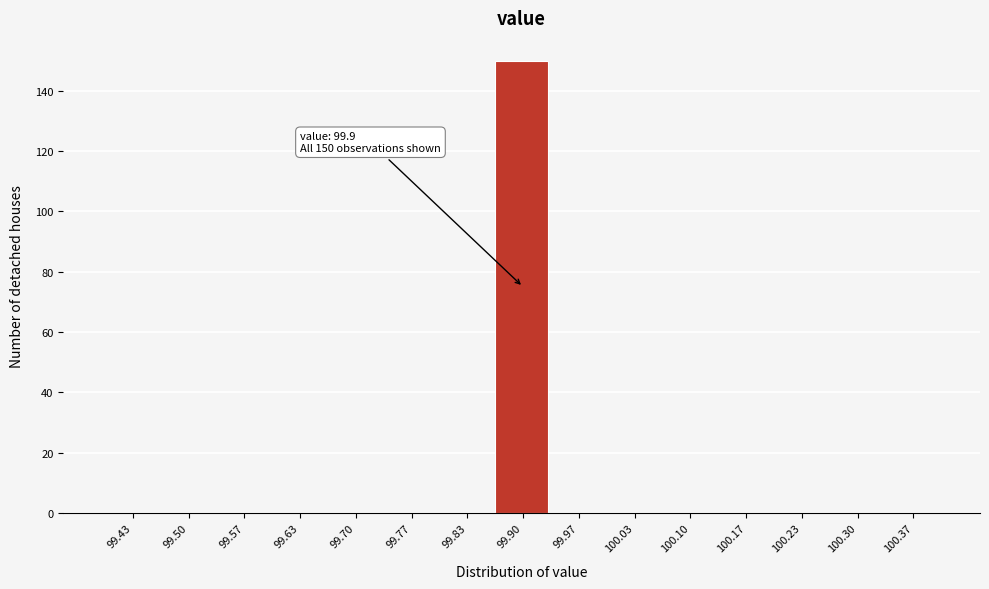

Which range on the x-axis has the tallest bar?

99.87 to 99.93